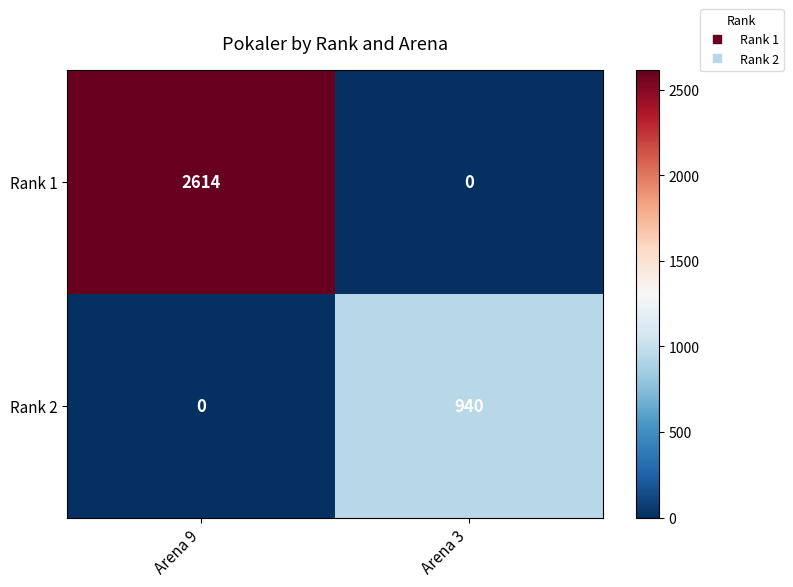

Between Arena 9 and Arena 3, which series saw the biggest shift?

Rank 1